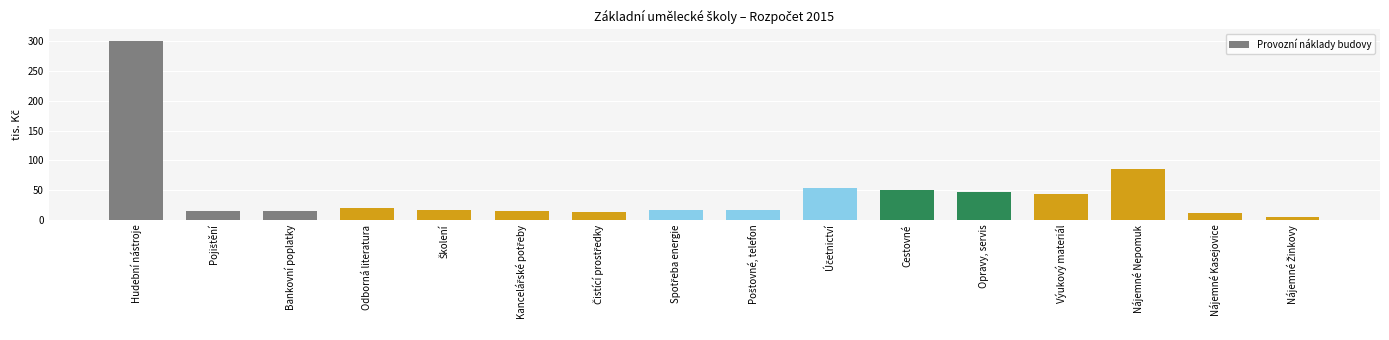

What is the sum of all values?

718